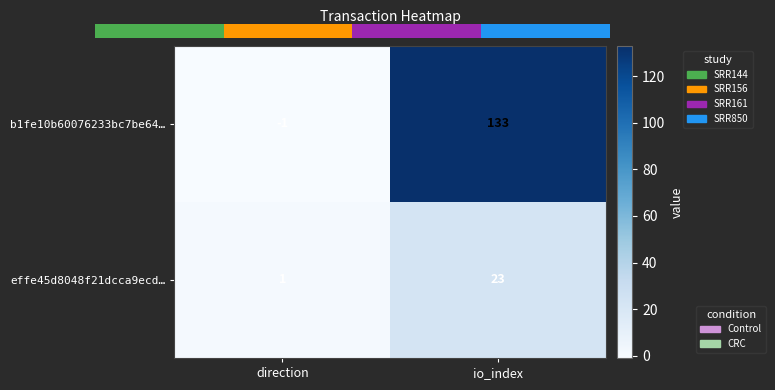

Is the value of b1fe10b60076233bc7be64… at direction greater than the value of effe45d8048f21dcca9ecd… at direction?

No